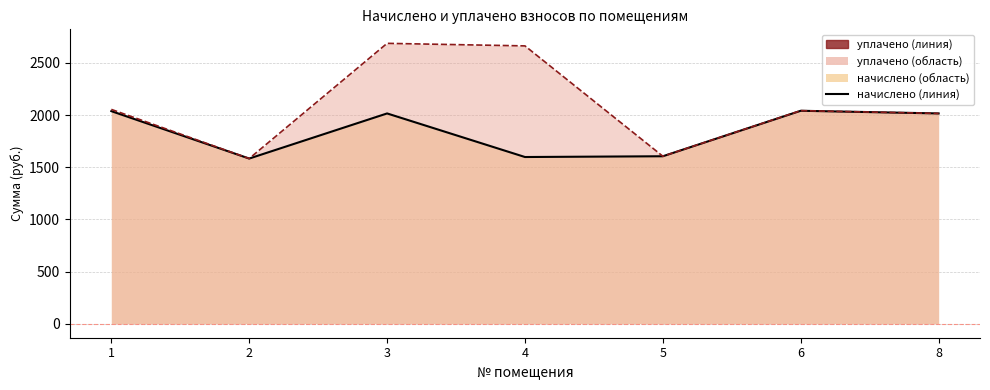

At which category is the sum across all series the highest?

3